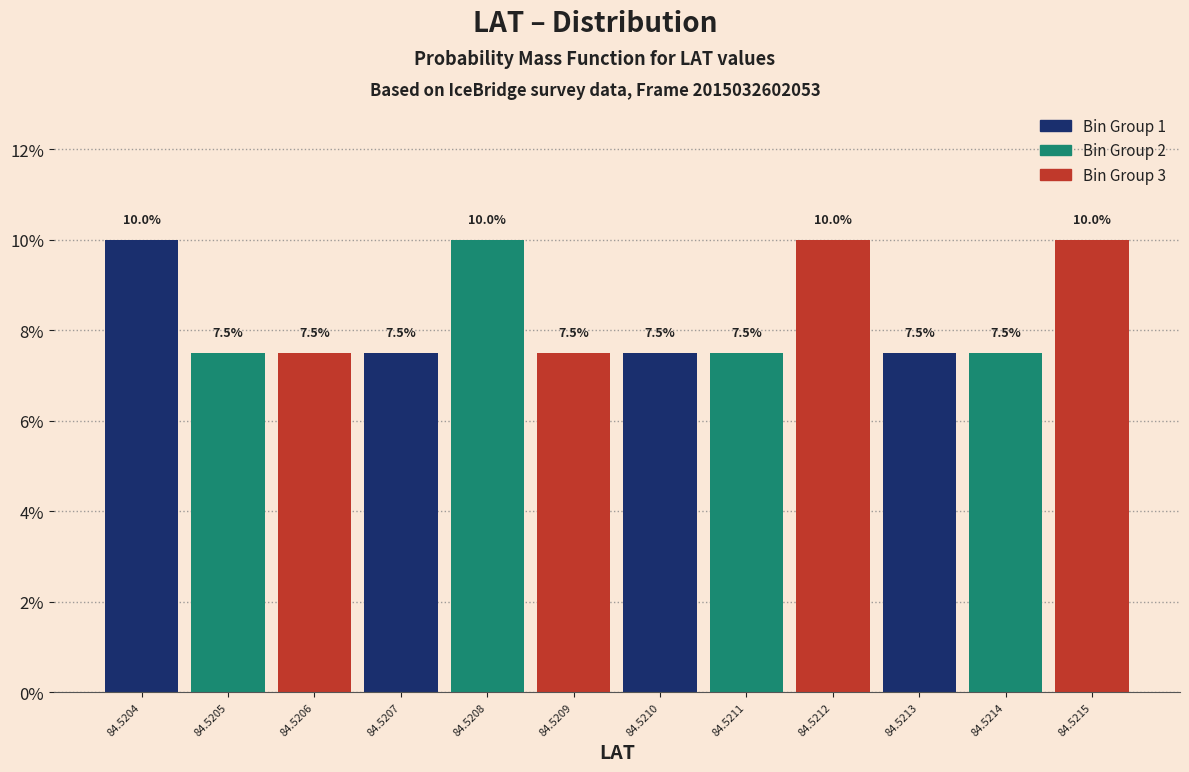

Reading left to right, extract all data points from this chart.

10.0	7.5	7.5	7.5	10.0	7.5	7.5	7.5	10.0	7.5	7.5	10.0